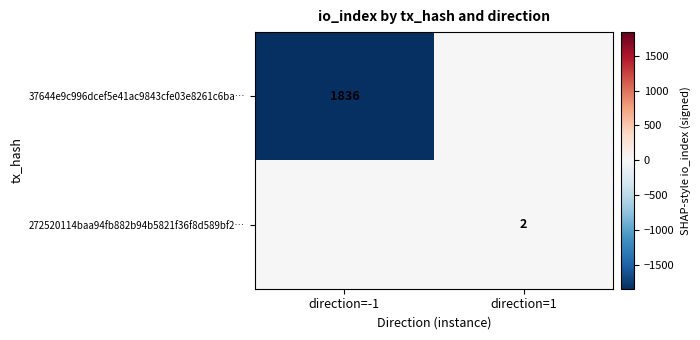

How many series are shown in this chart?

2